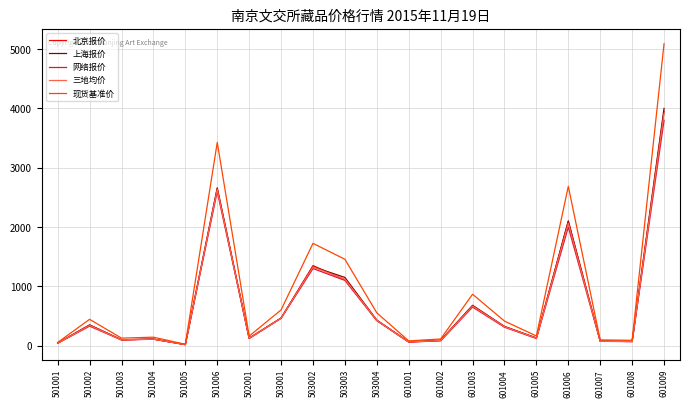

In 北京报价, how many points are higher than both neighbors (excluding endpoints)?

6